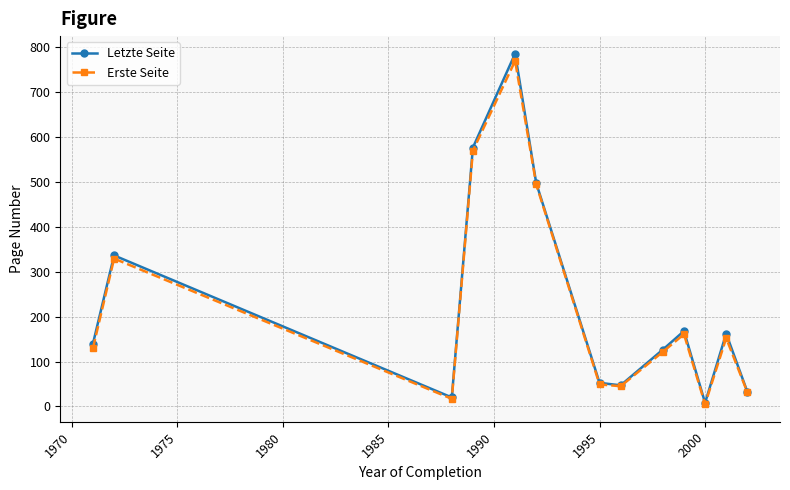

Which series has the largest range (max minus min)?

Letzte Seite